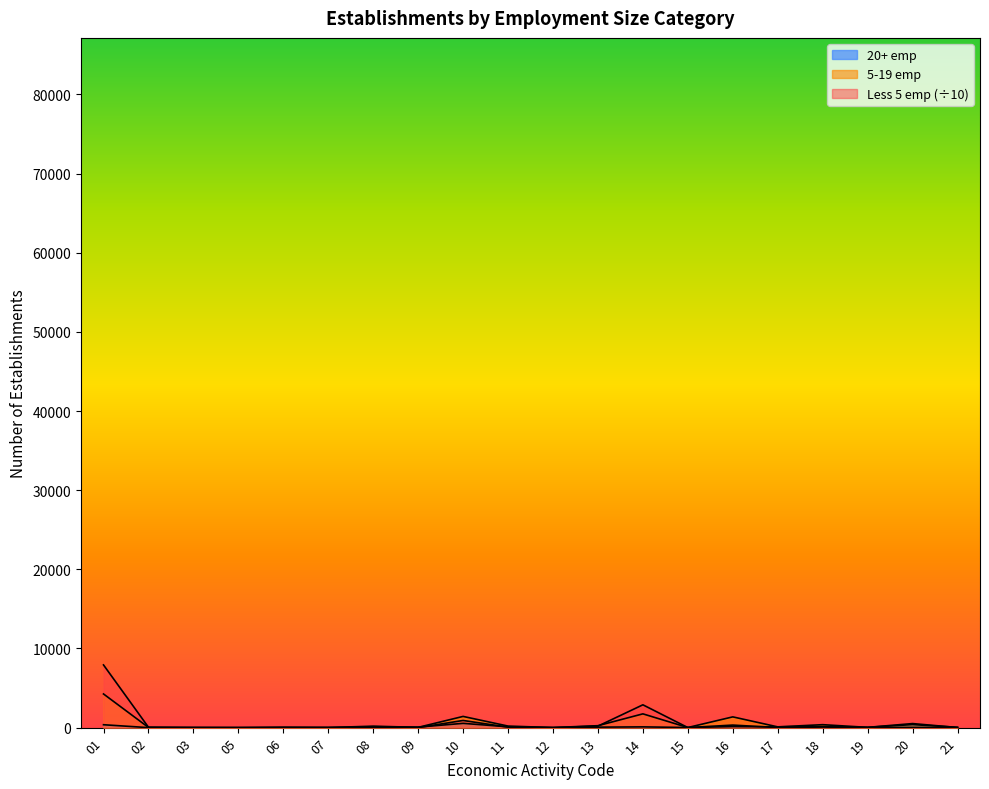

What are all the series names shown in the legend?

Less 5 emp, 5-19 emp, 20+ emp